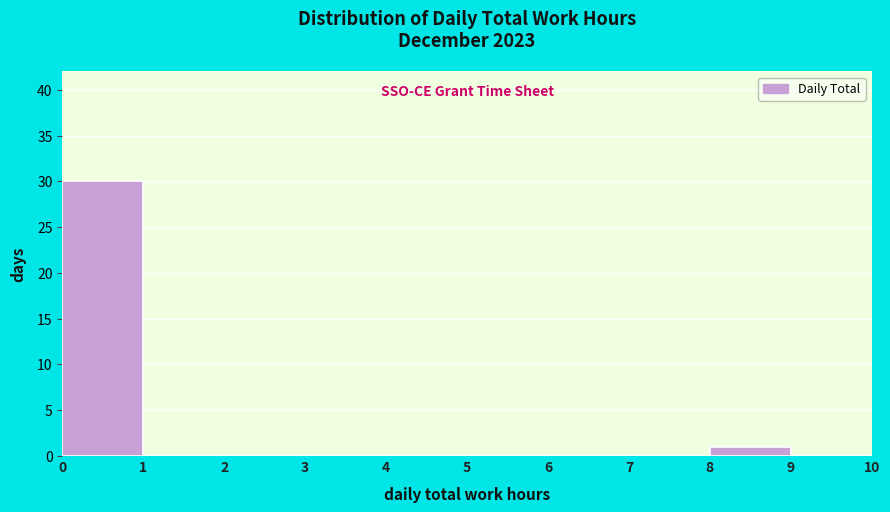

Reading left to right, transcribe this chart: for each bar, give the range it covers on the x-axis and its height. The values are not printed on the chart, so give them approximately, as read against the axis.

0 to 1: 30
1 to 2: 0
2 to 3: 0
3 to 4: 0
4 to 5: 0
5 to 6: 0
6 to 7: 0
7 to 8: 0
8 to 9: 1
9 to 10: 0